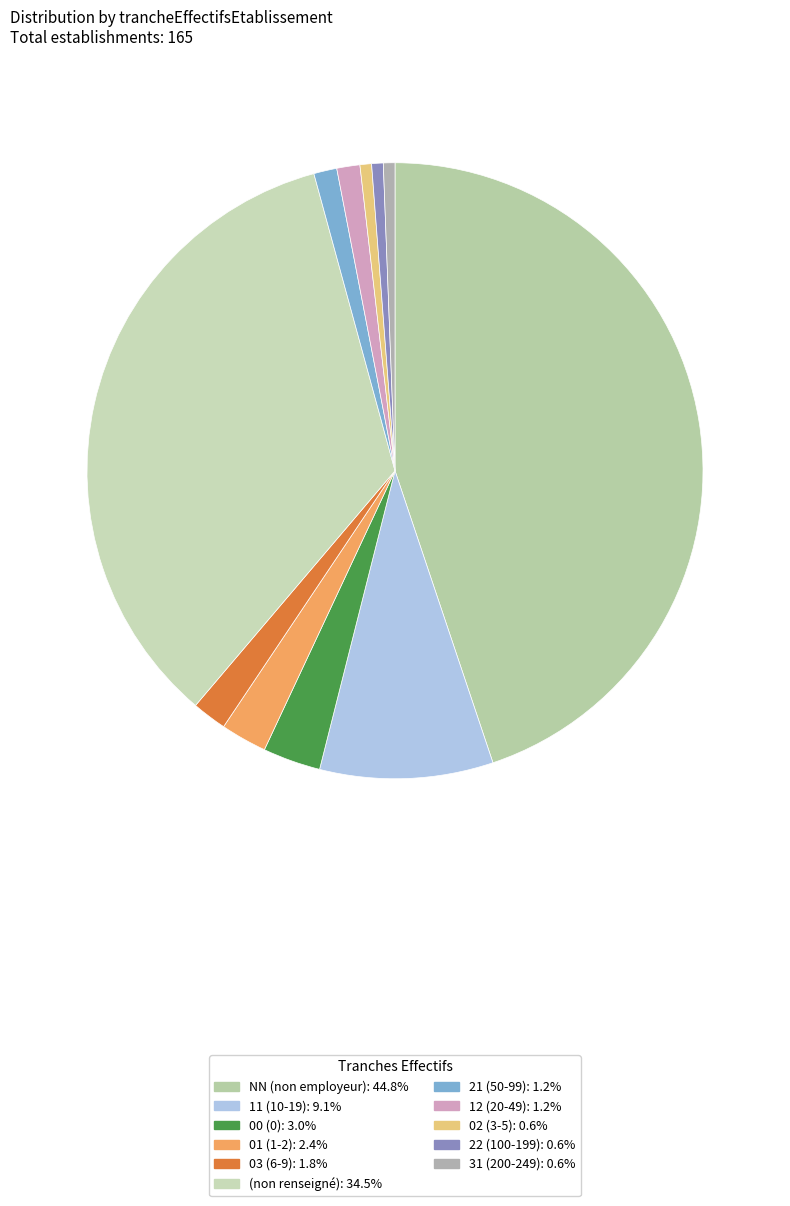

How many slices are in this pie chart?

11